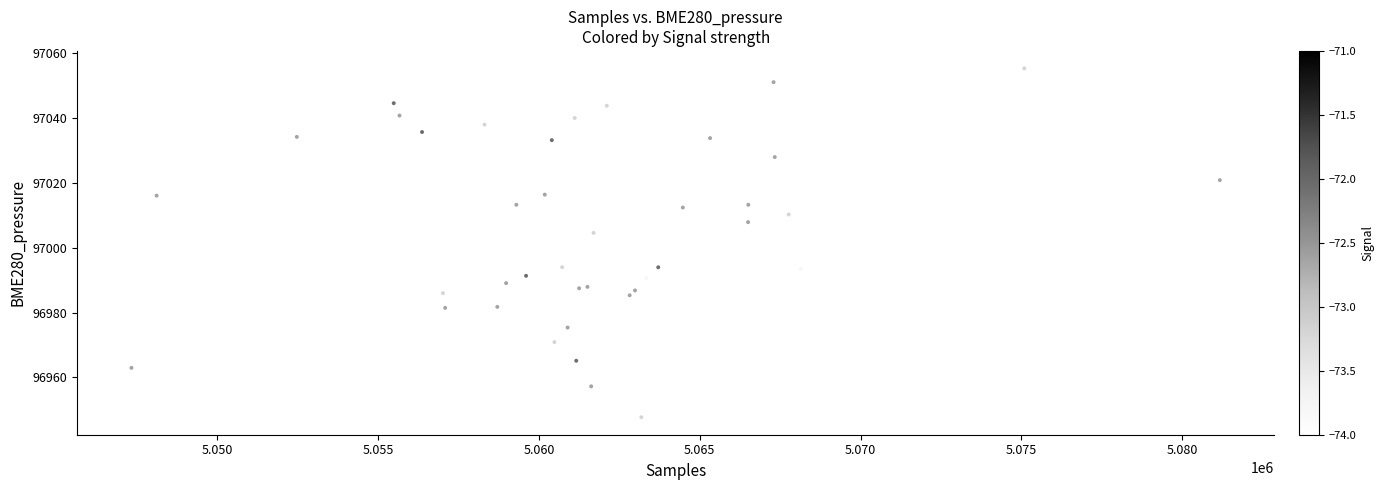

What Y value in the scatter plot is closest to 97001?

97004.5